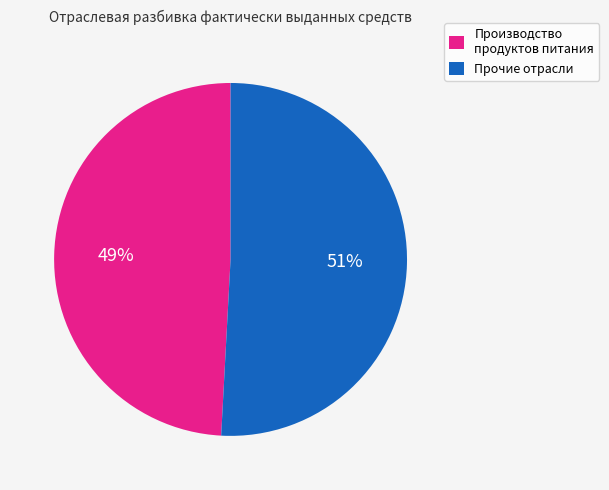

To the nearest percent, what is the average slice percentage?

50%